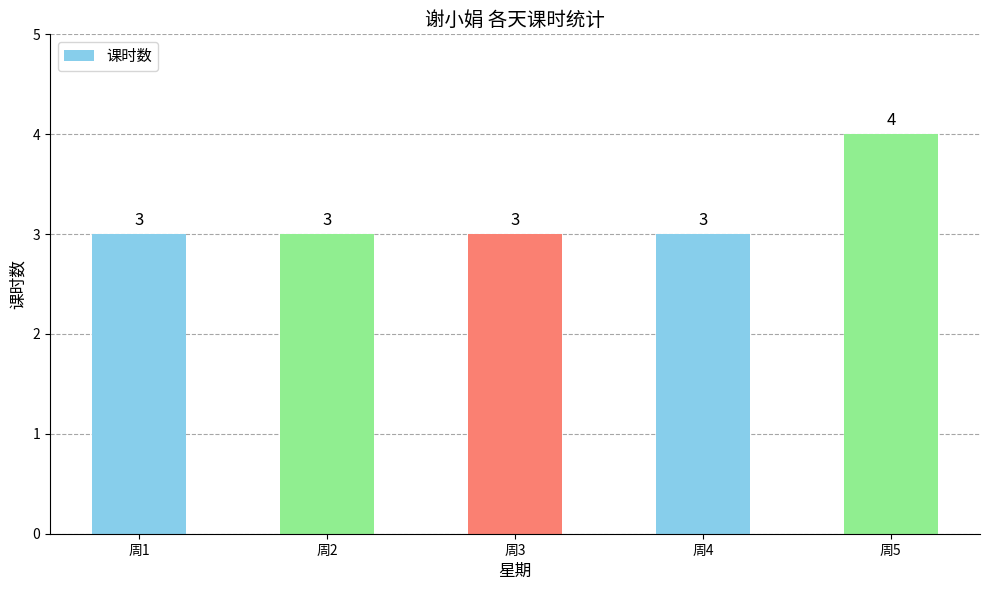

Are the bars horizontal?

No